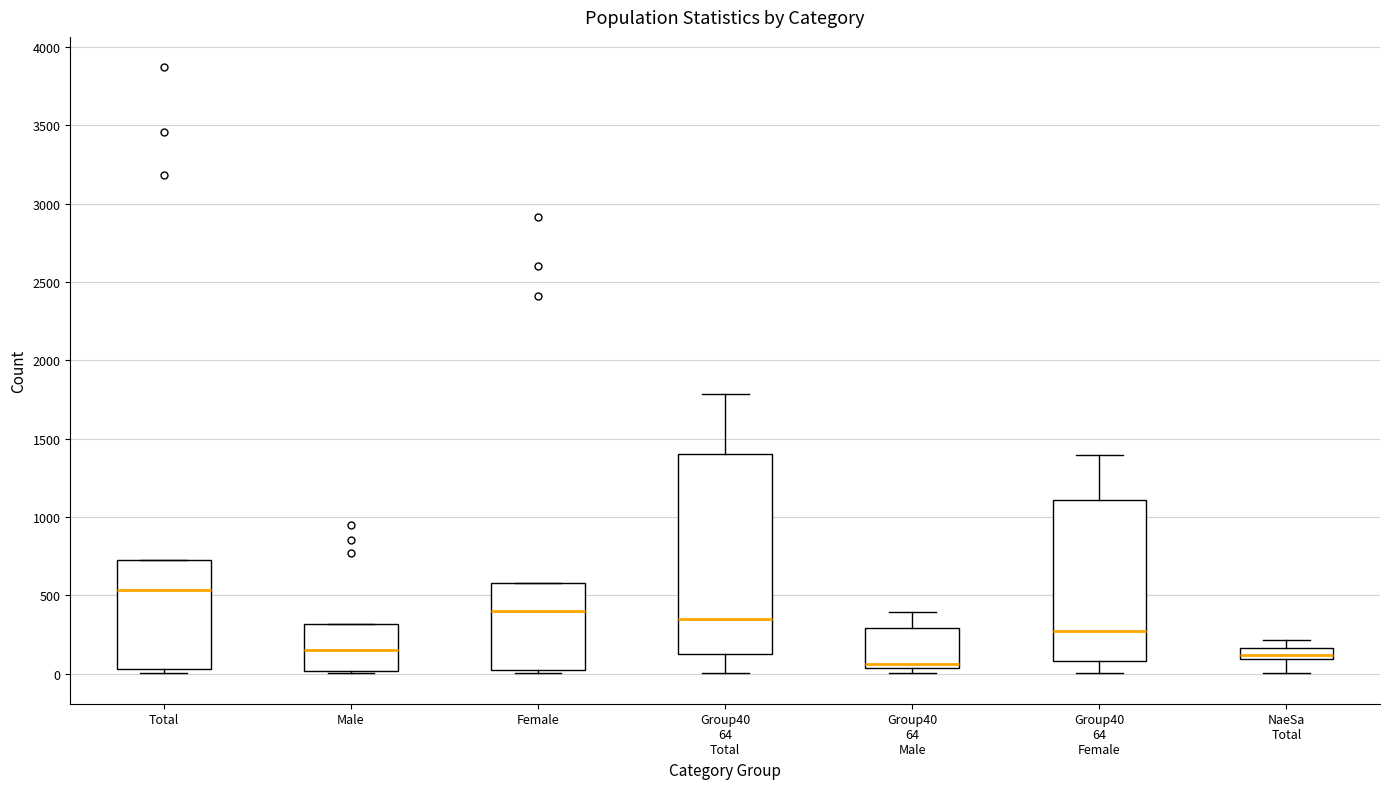

Which box's median line is the highest?

Total